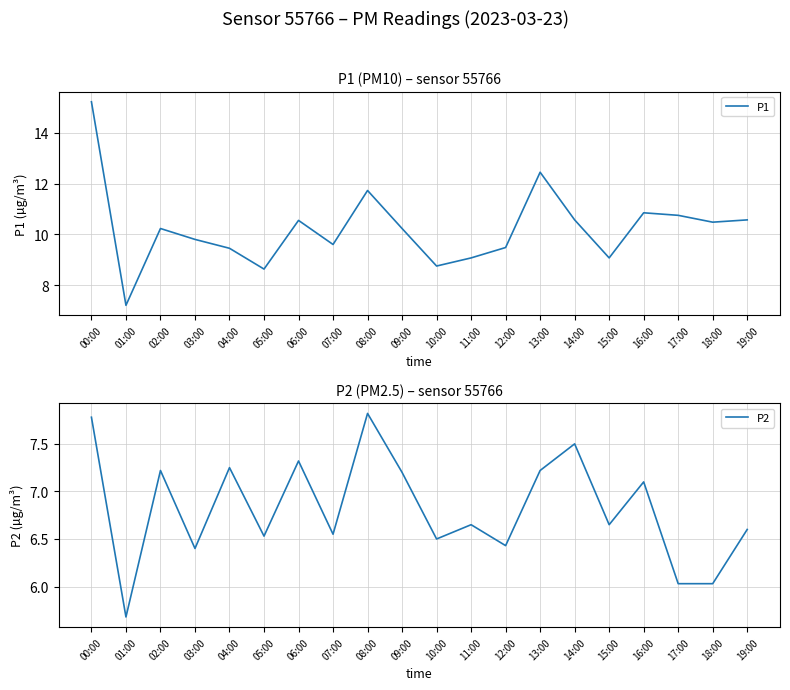

True or false: P1 and P2 cross at least once.

False